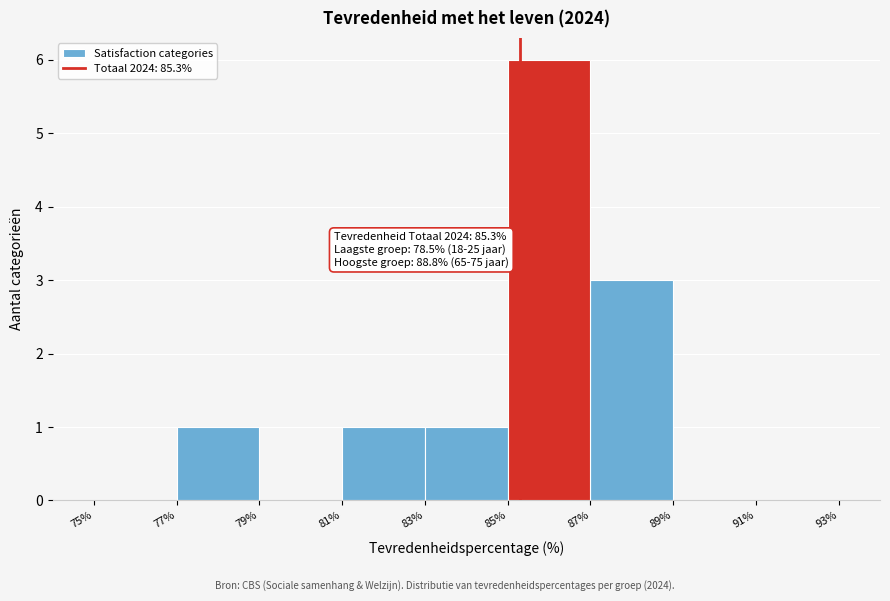

Which range on the x-axis has the tallest bar?

85% to 87%